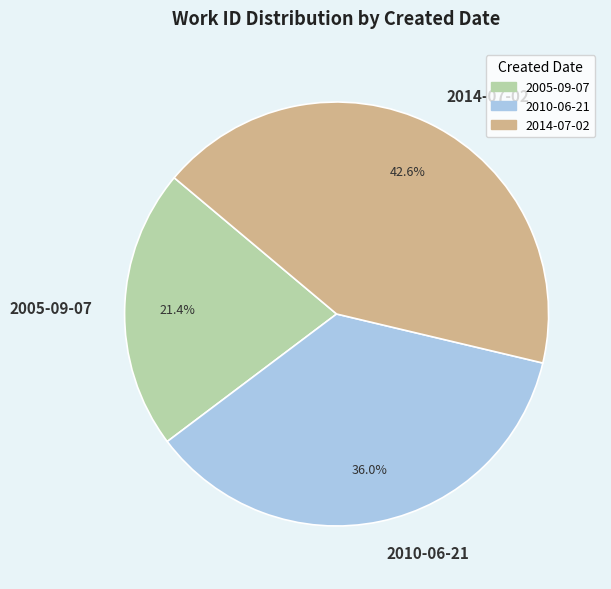

True or false: 2005-09-07 accounts for 27% of the total.

False